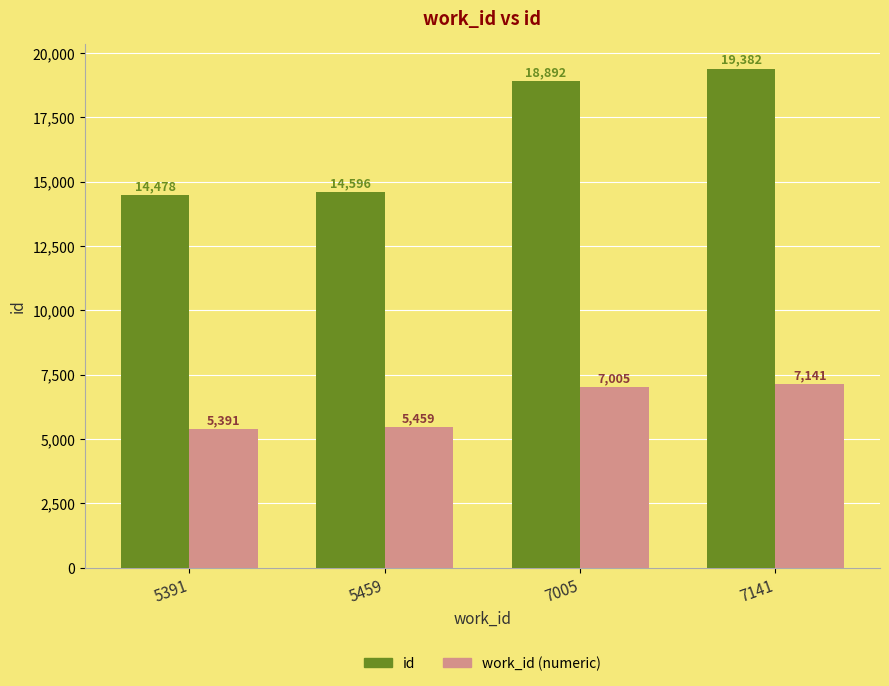

What is the value of the work_id (numeric) bar at the 1st from the left?

5391